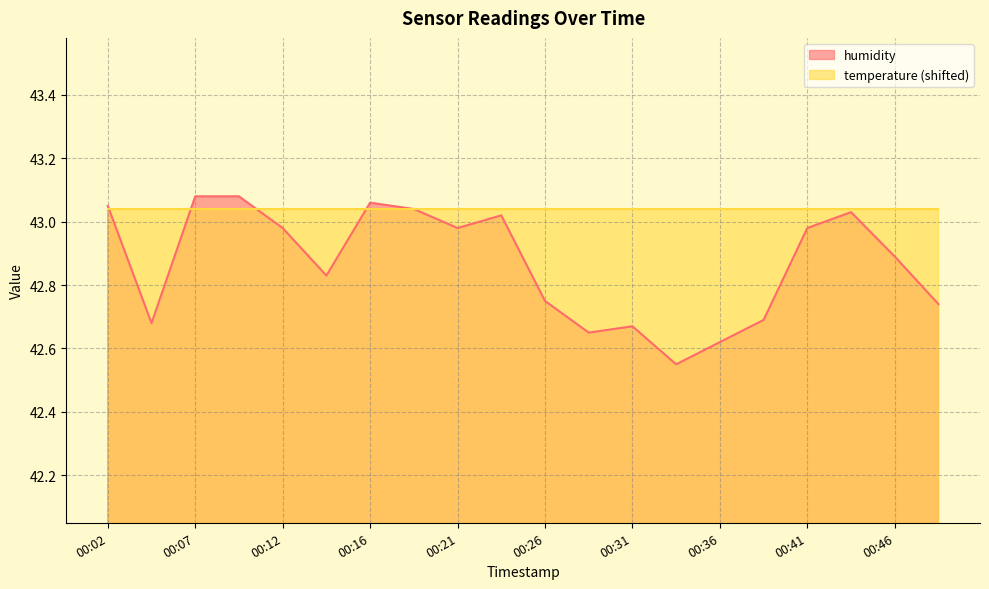

At which category does the data reach its first local valley?

00:04